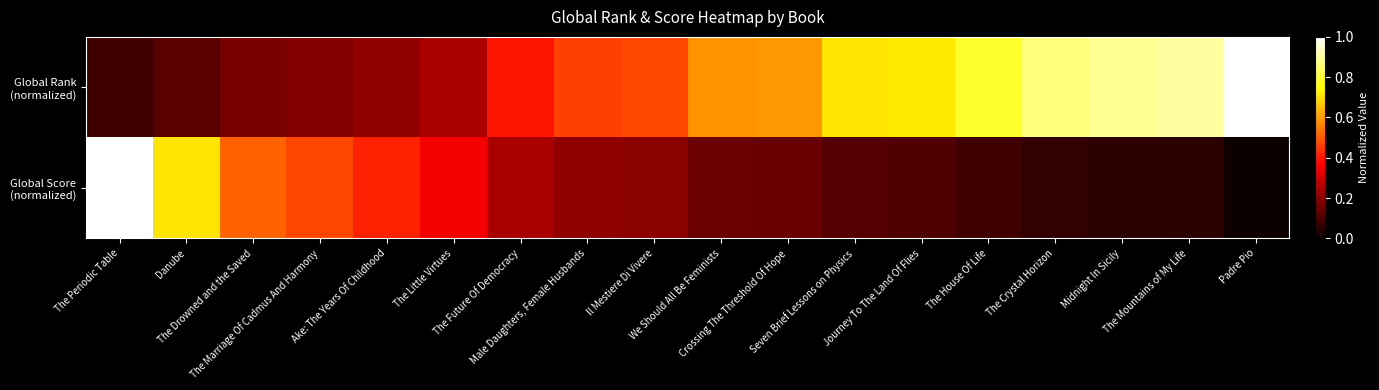

What is the total value across all series at The Marriage Of Cadmus And Harmony?

0.7